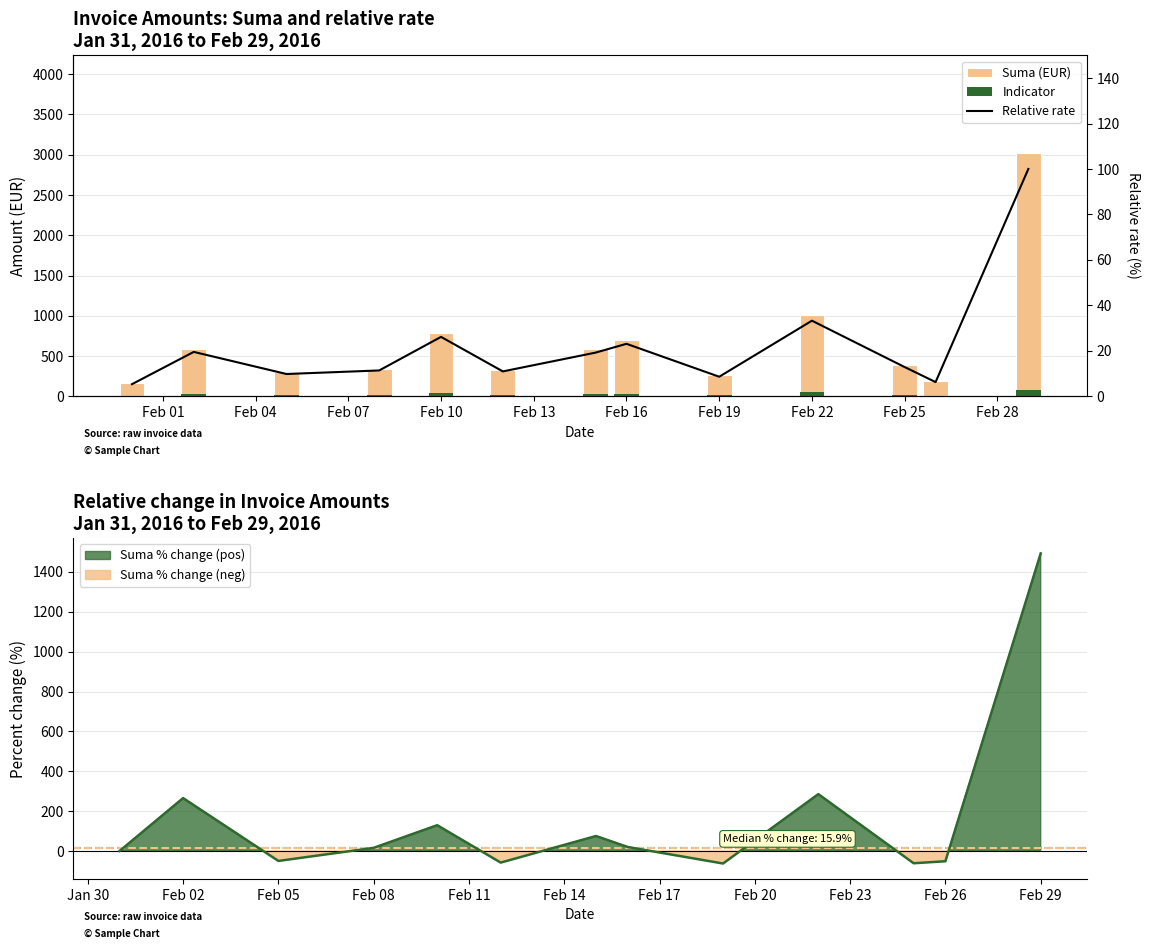

Is the value of Relative rate at Feb 19 greater than the value of Indicator at 10?

No